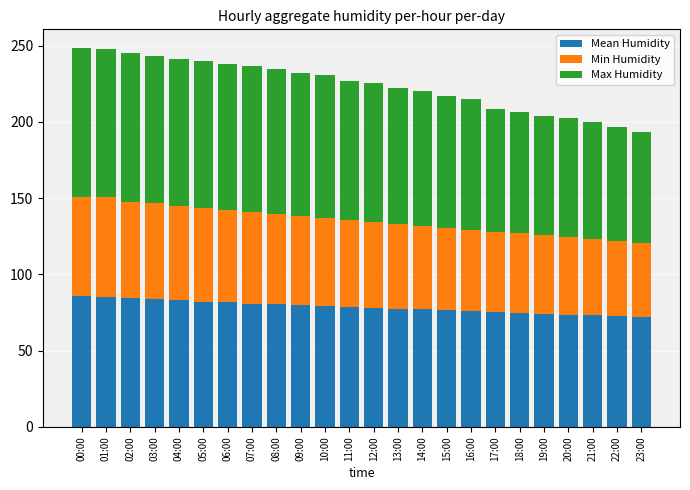

What is the highest value of the Mean Humidity series?

85.8